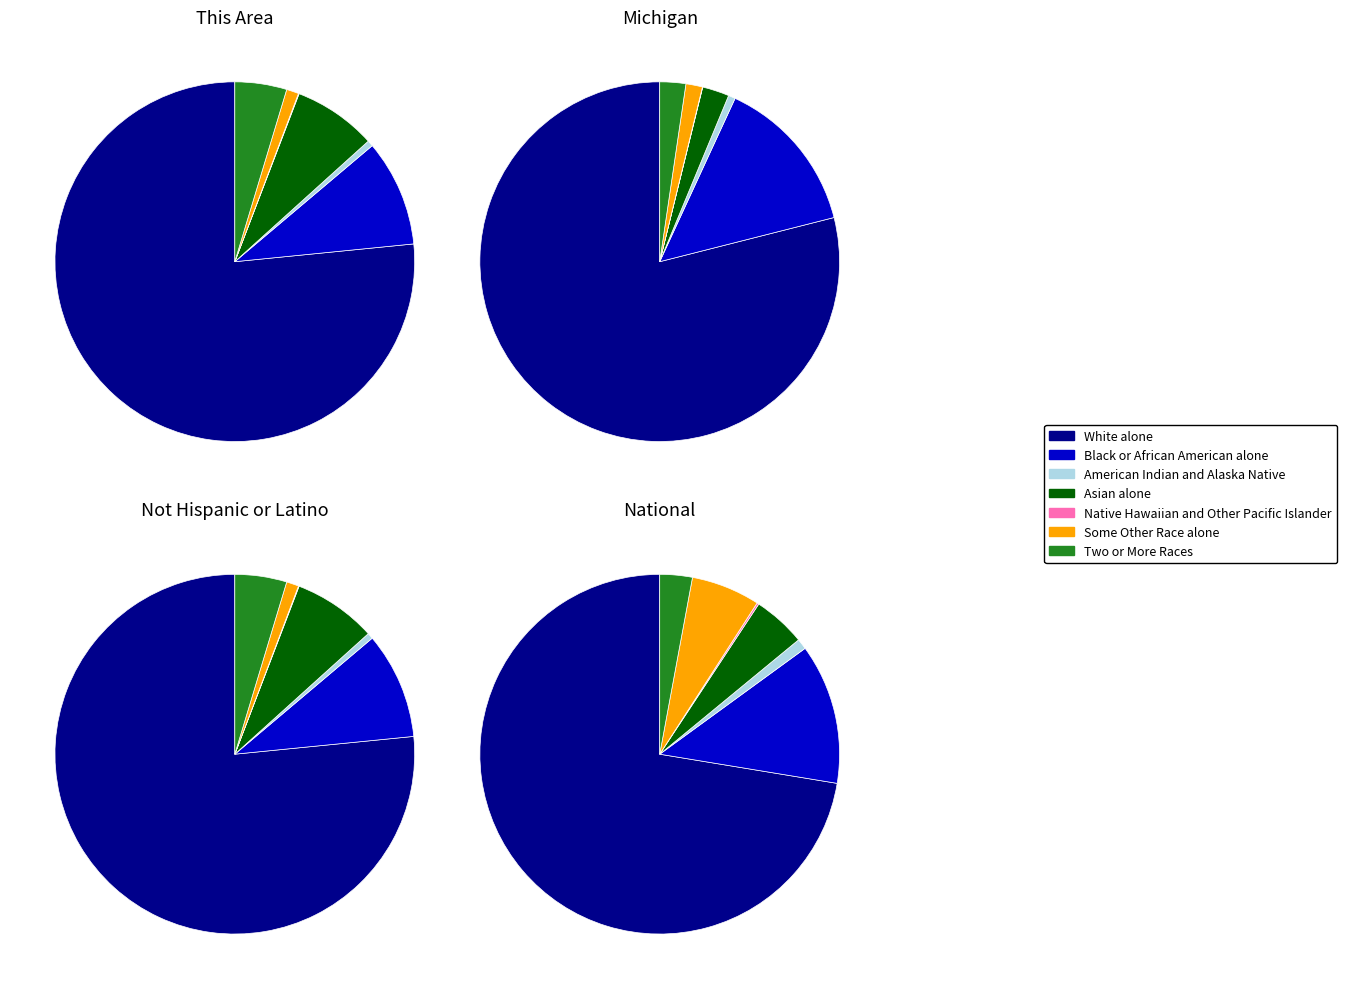

How much of the chart is everything except Black or African American alone?

90.4%